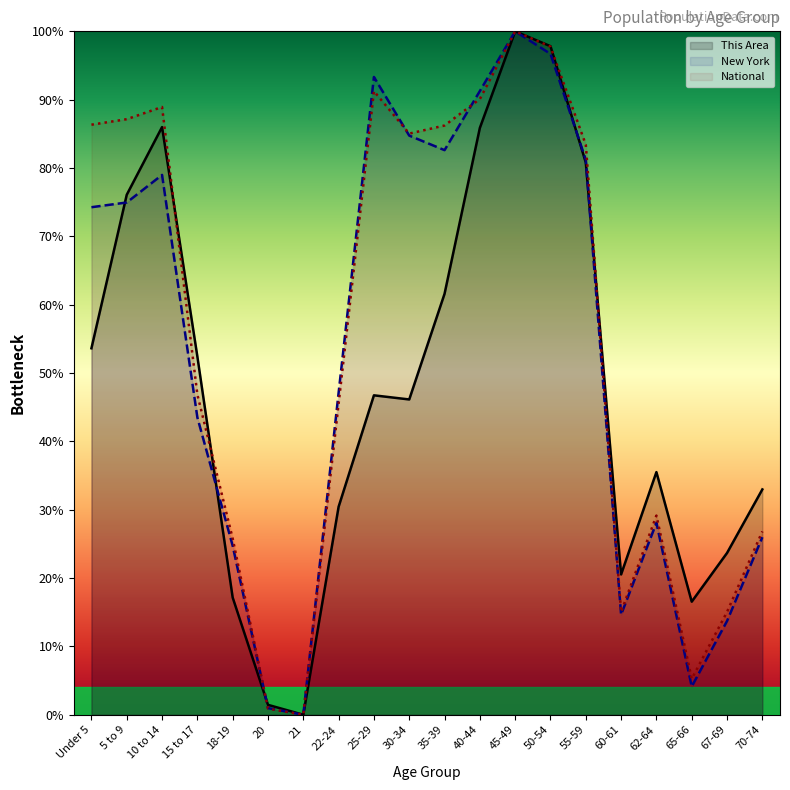

List the labels in order of New York value, smallest first.

21, 20, 65-66, 67-69, 60-61, 18-19, 70-74, 62-64, 15 to 17, 22-24, Under 5, 5 to 9, 10 to 14, 55-59, 35-39, 30-34, 40-44, 25-29, 50-54, 45-49